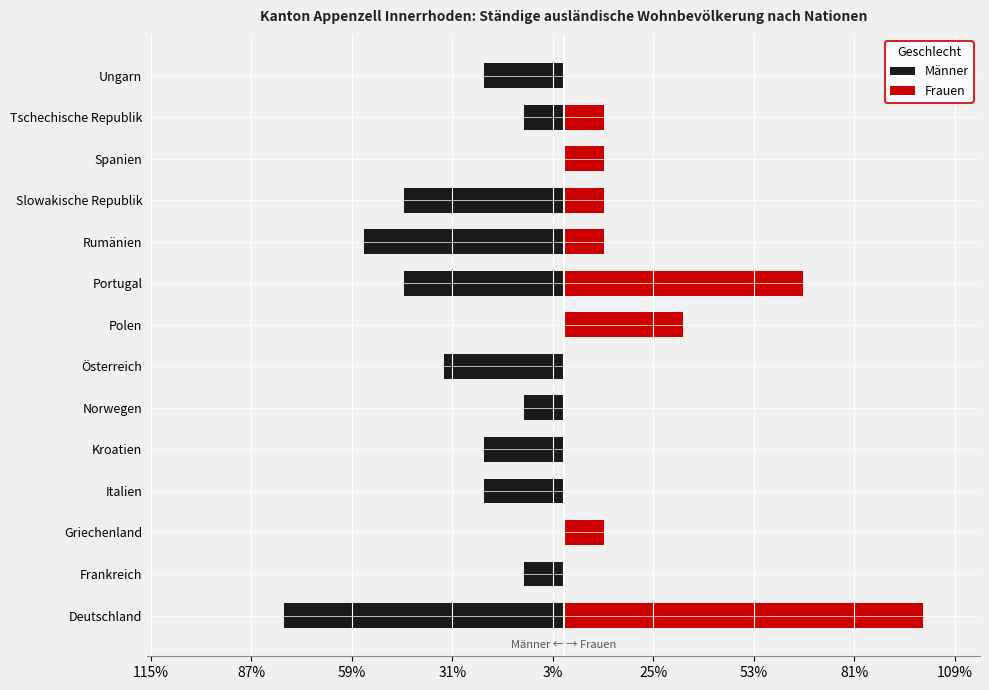

Is the value of Frauen at Ungarn greater than the value of Männer at Rumänien?

Yes